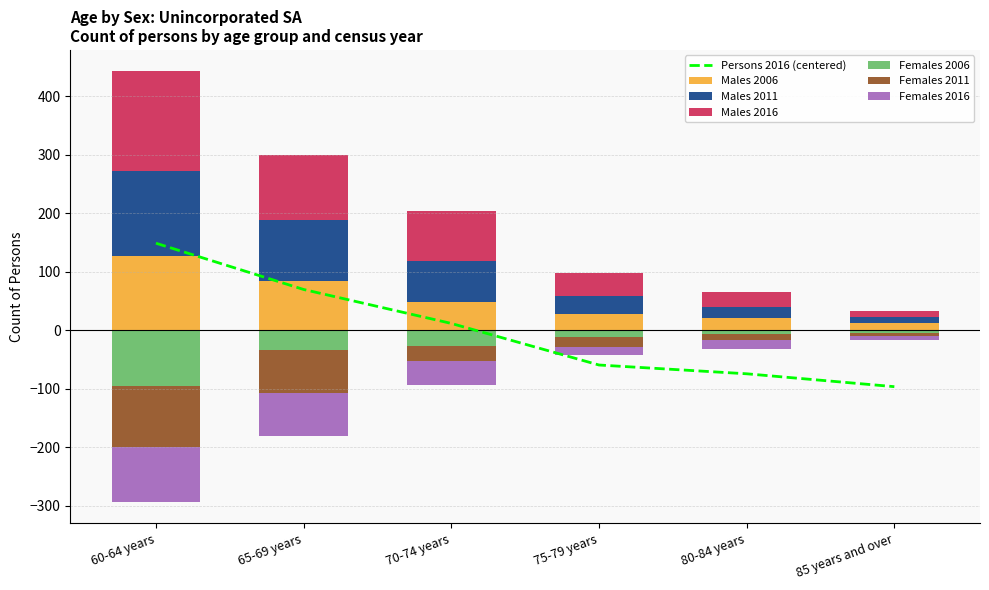

Where is Females 2006 nearest to the value -49?

65-69 years